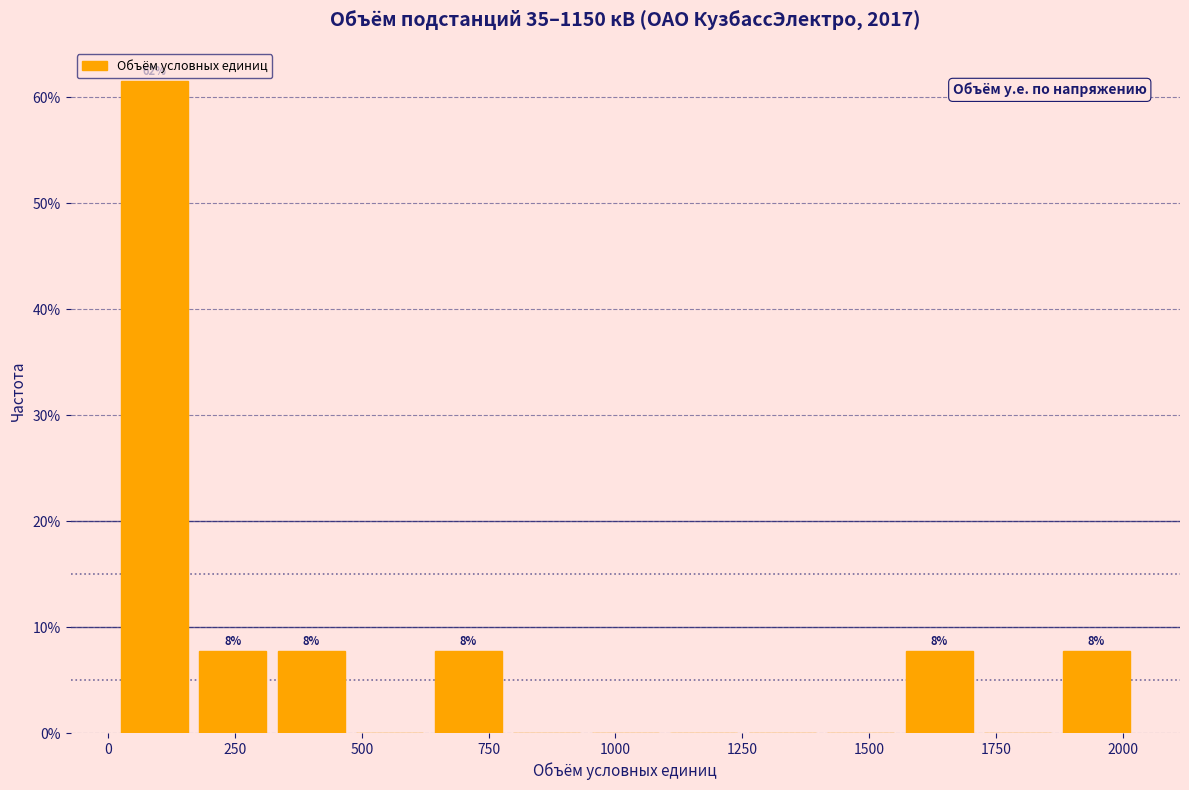

Read against the x-axis, roughly where is the centre of the tallest bar?

100